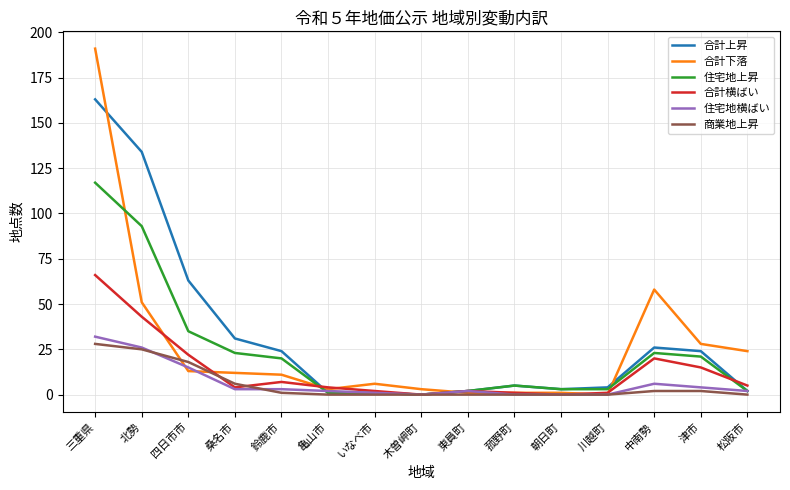

At which category is the sum across all series the highest?

三重県